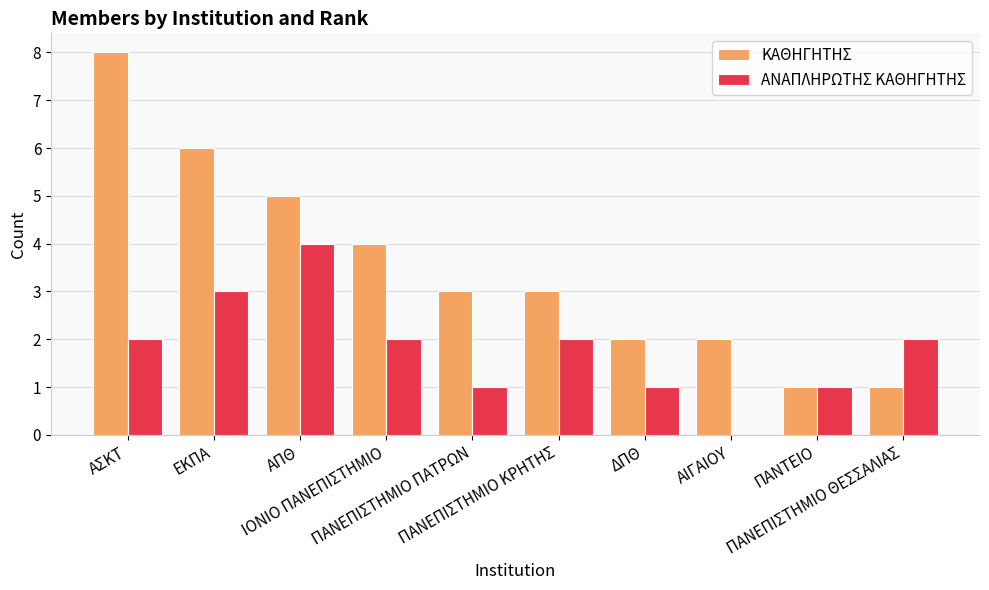

At which category is the sum across all series the highest?

ΑΣΚΤ